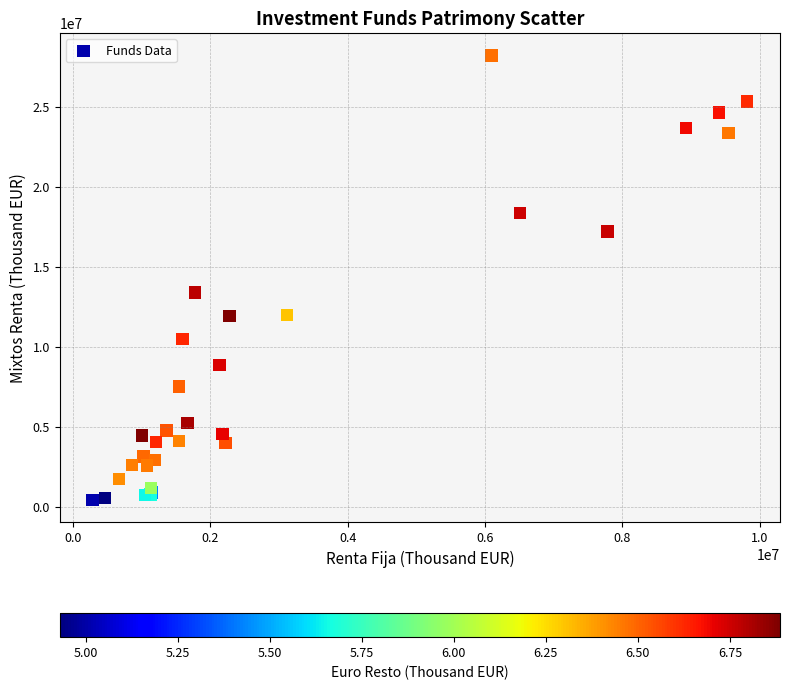

What Y value in the scatter plot is closest to 14345569?

13416585